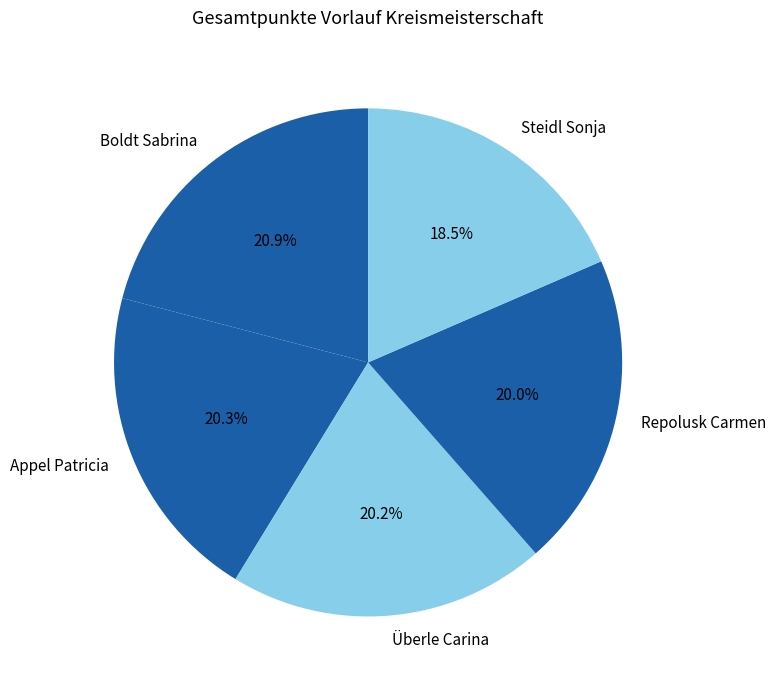

How much of the chart is everything except Appel Patricia?

79.7%